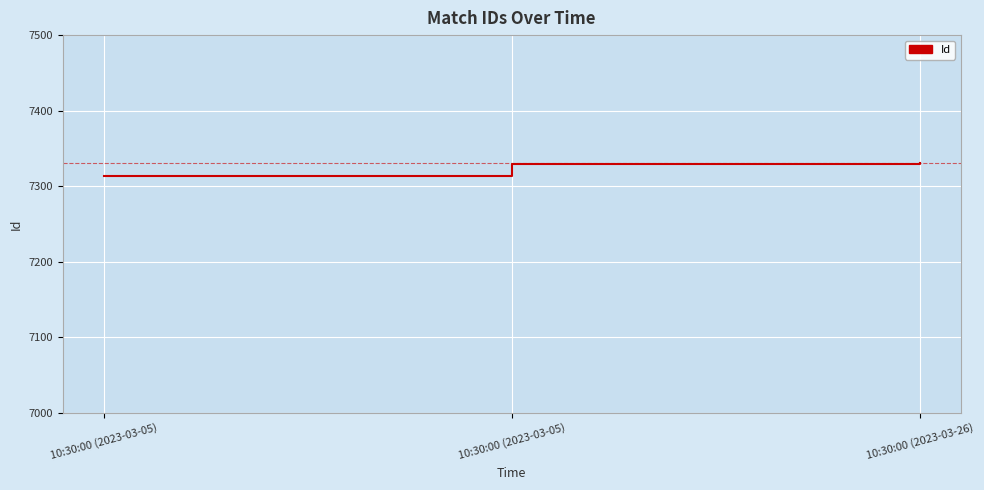

Is it true that the value at 10:30:00 (2023-03-26) is 3598?

False